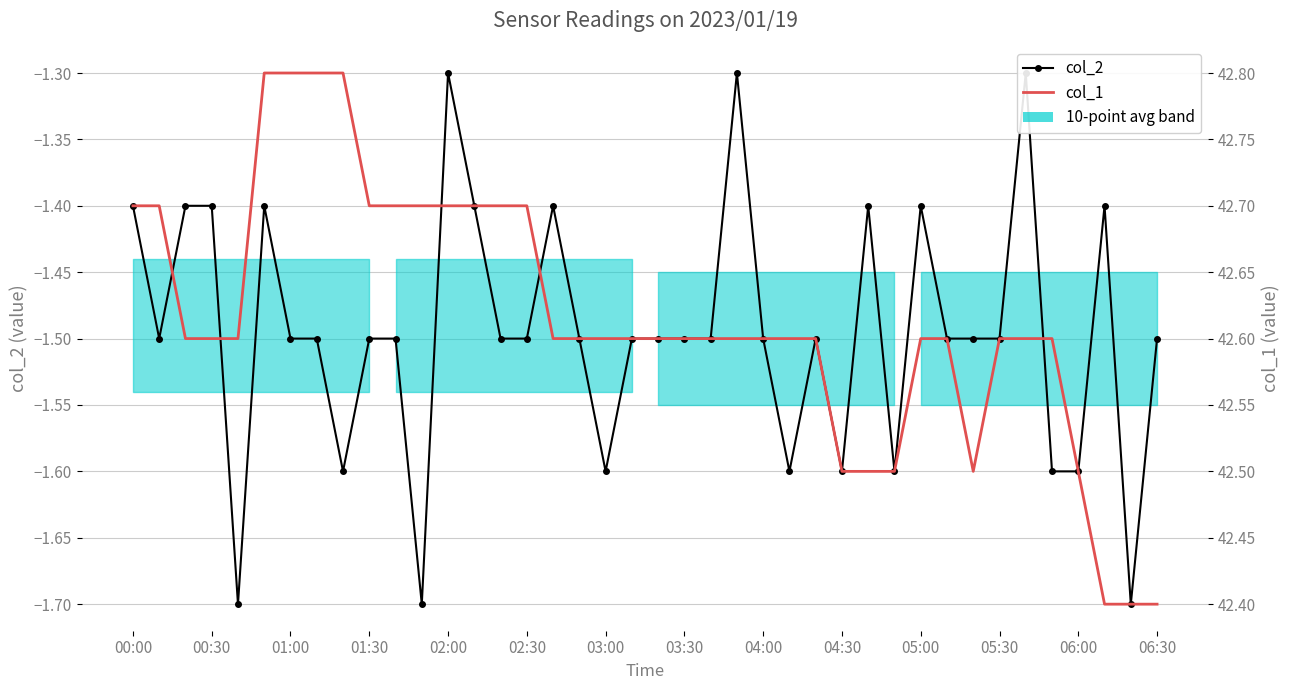

The value of col_1 at 22 is 65.0. True or false?

False